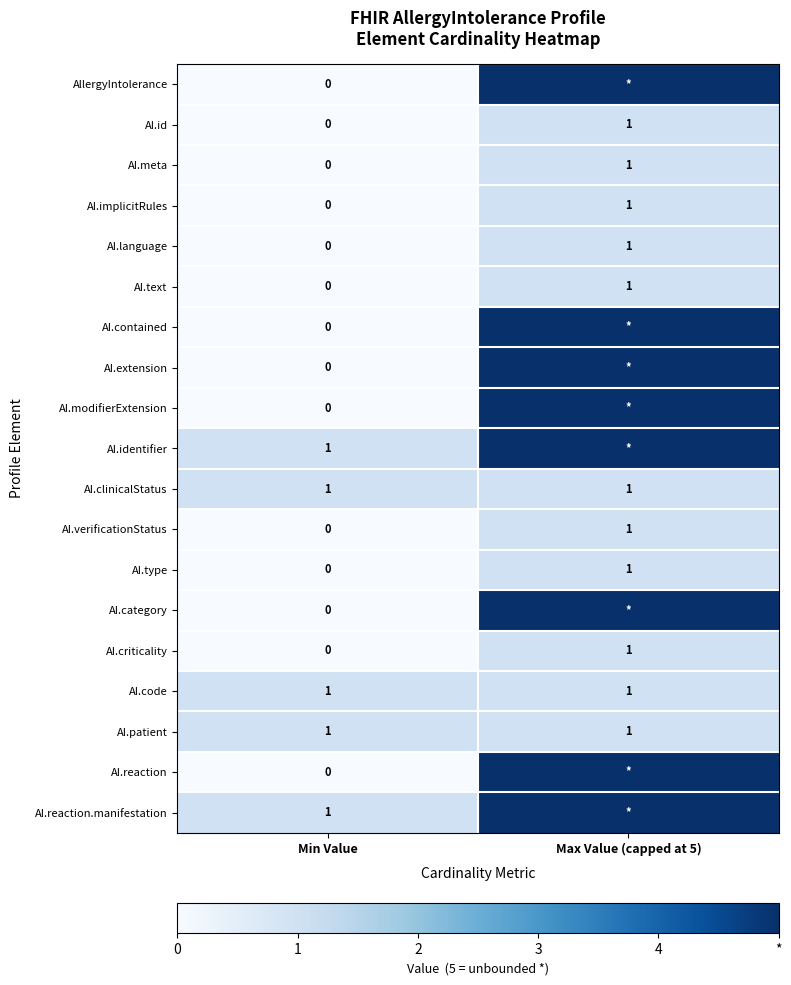

Is the value of AI.verificationStatus at Min Value greater than the value of AI.language at Max Value (capped at 5)?

No